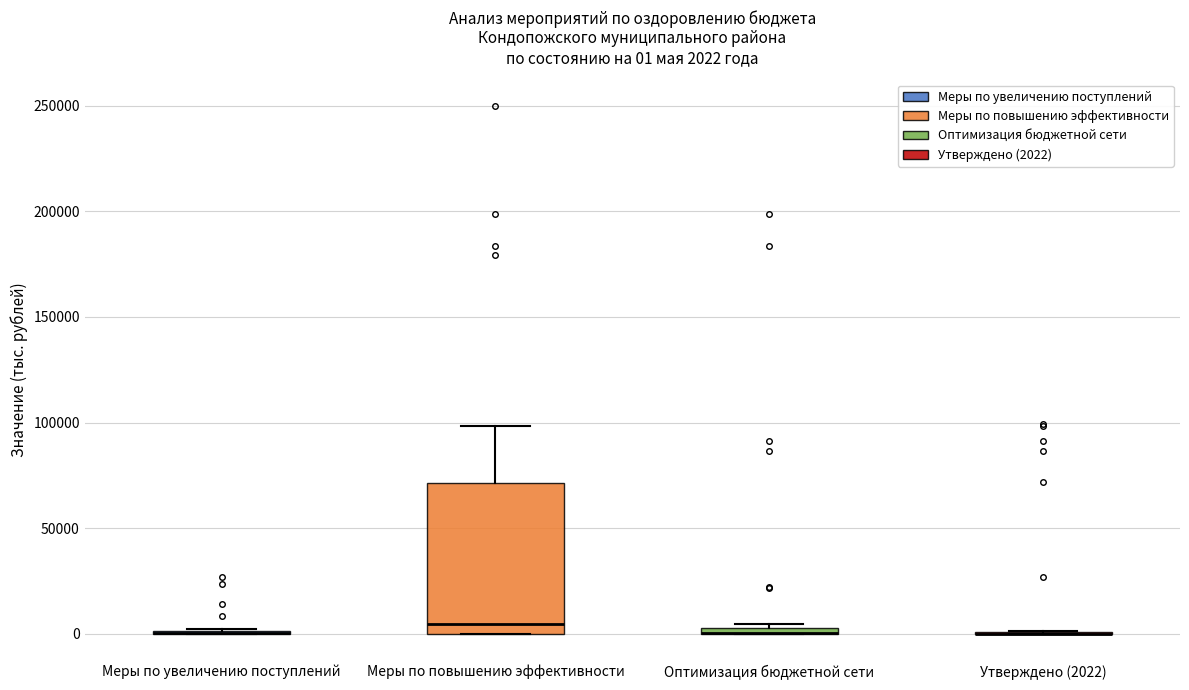

Which box is the tallest, from its lower edge to its upper edge?

Меры по повышению эффективности